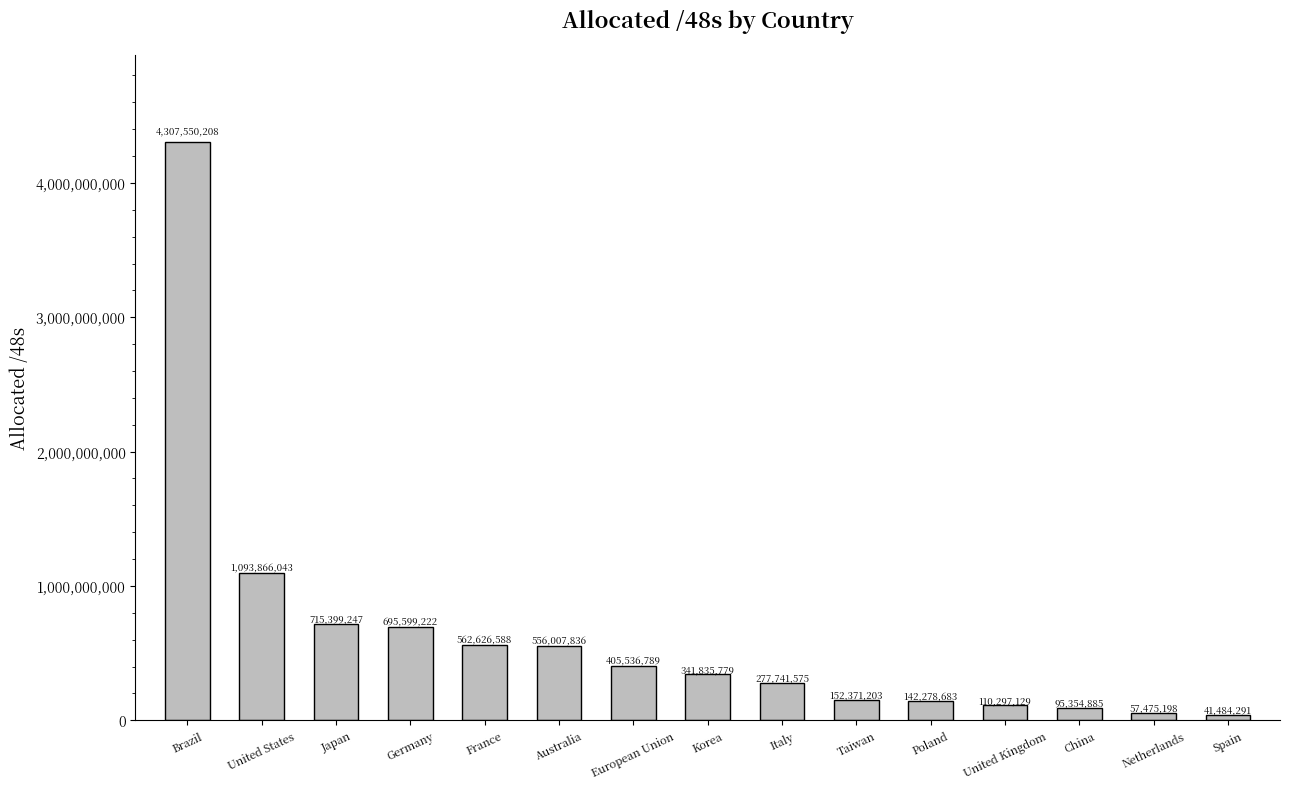

What is the label of the 12th bar from the right?

Germany